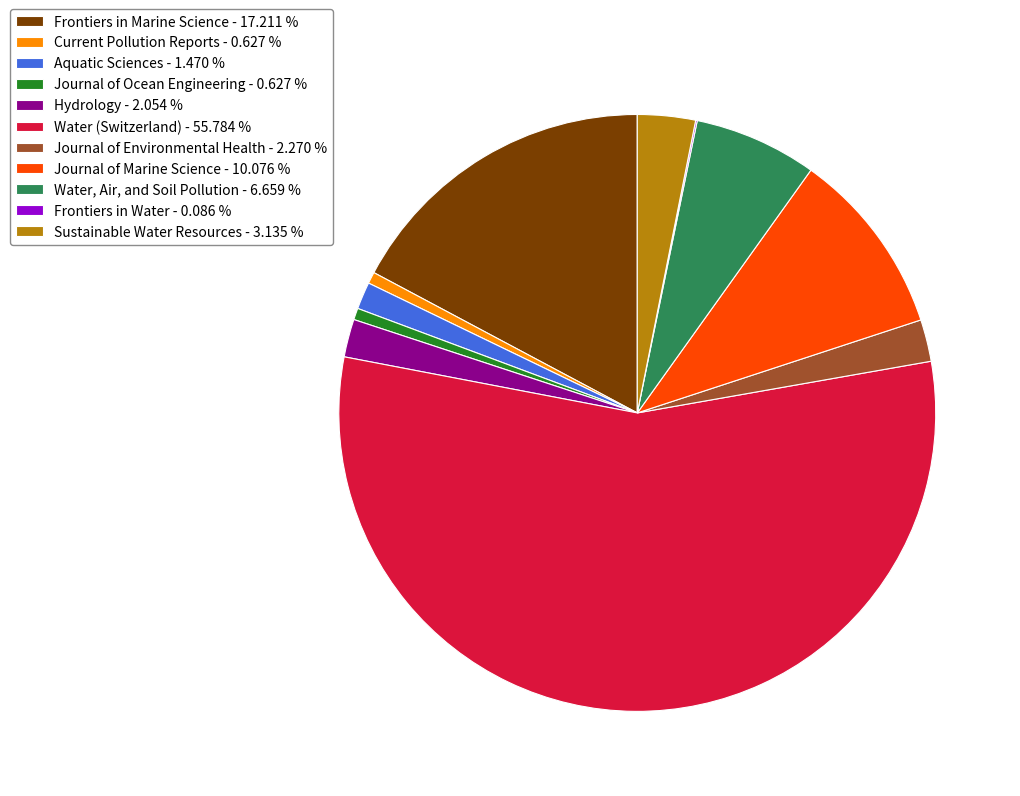

The Aquatic Sciences slice represents 1% of the pie. True or false?

True